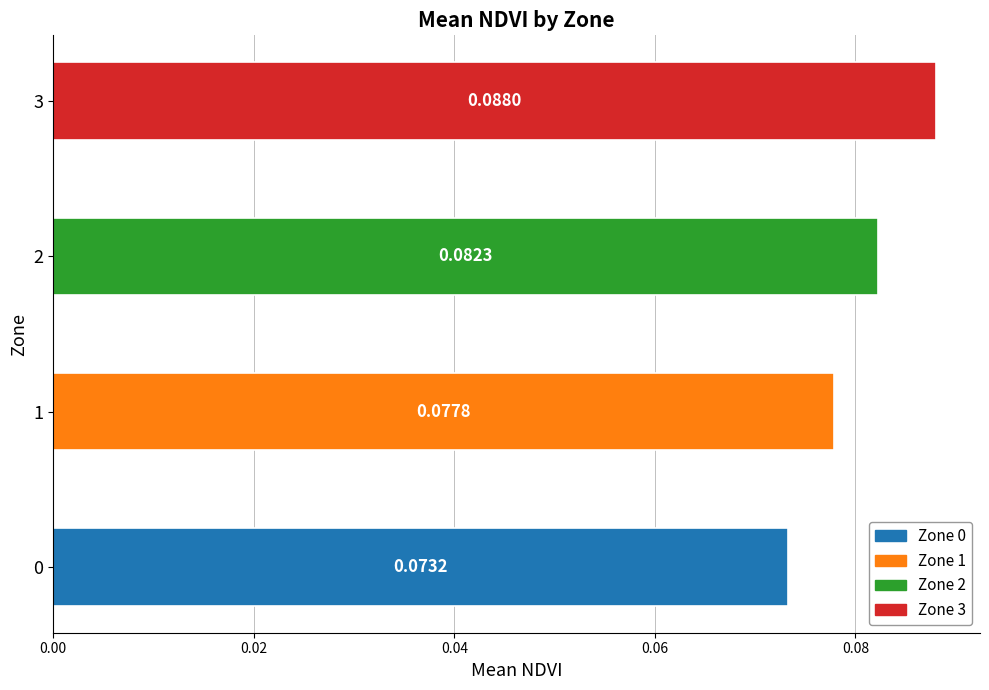

List the labels in order of value, smallest first.

0, 1, 2, 3